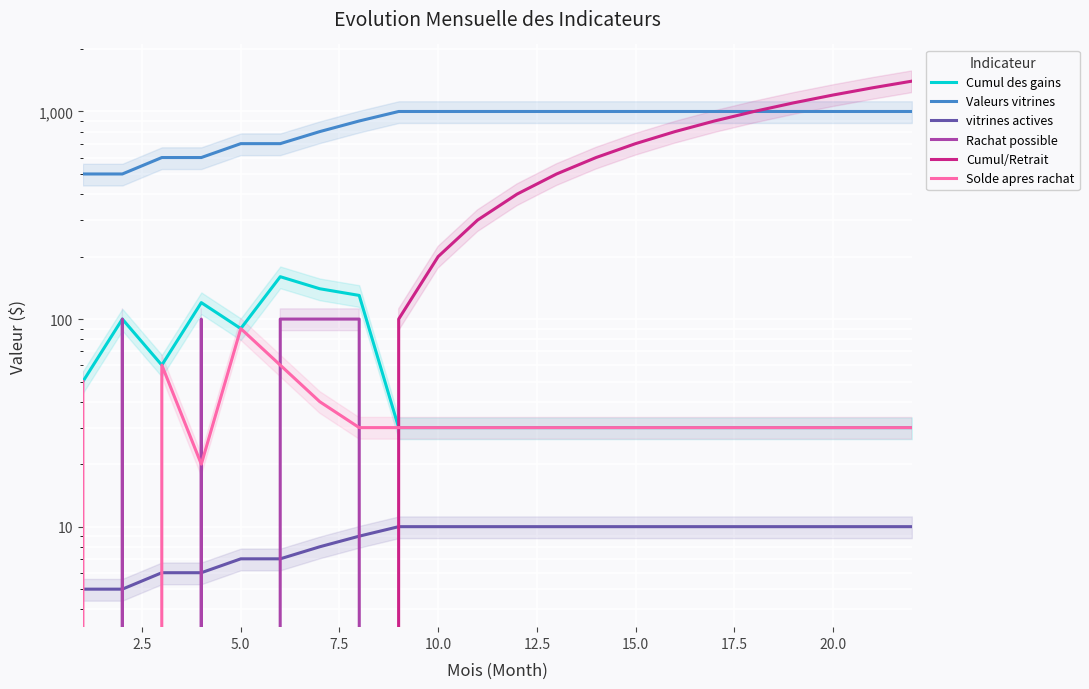

Does the chart display data point markers on the line(s)?

No